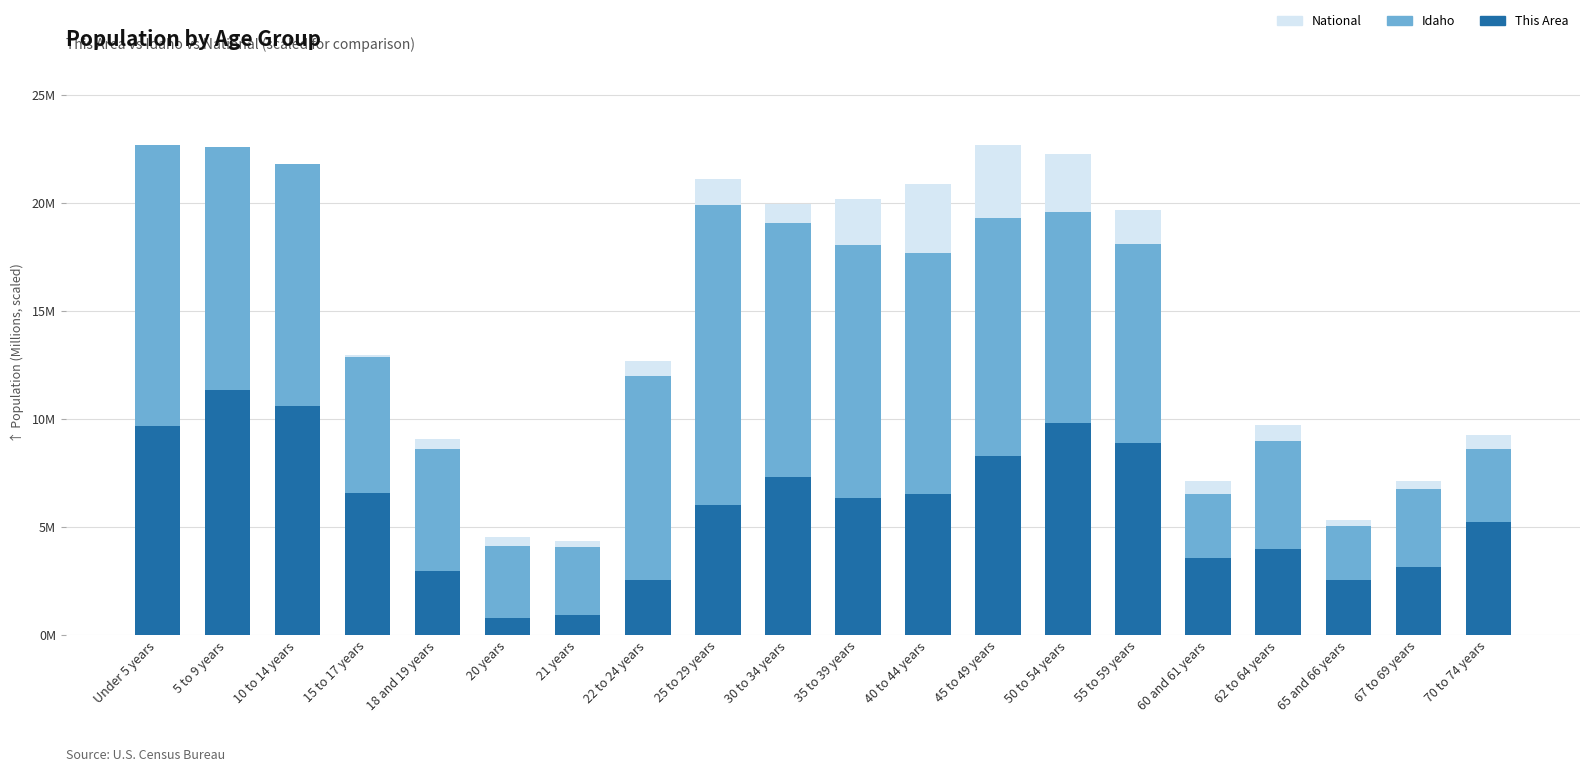

Reading left to right, extract all data points from this chart.

National: 20.2	20.3	20.7	13.0	9.1	4.5	4.4	12.7	21.1	20.0	20.2	20.9	22.7	22.3	19.7	7.1	9.7	5.3	7.1	9.3
Idaho: 22.7	22.6	21.8	12.9	8.6	4.1	4.1	12.0	19.9	19.1	18.1	17.7	19.3	19.6	18.1	6.6	9.0	5.1	6.8	8.6
This Area: 9.7	11.4	10.6	6.6	2.9	0.8	0.9	2.5	6.0	7.3	6.4	6.5	8.3	9.8	8.9	3.6	4.0	2.5	3.2	5.2